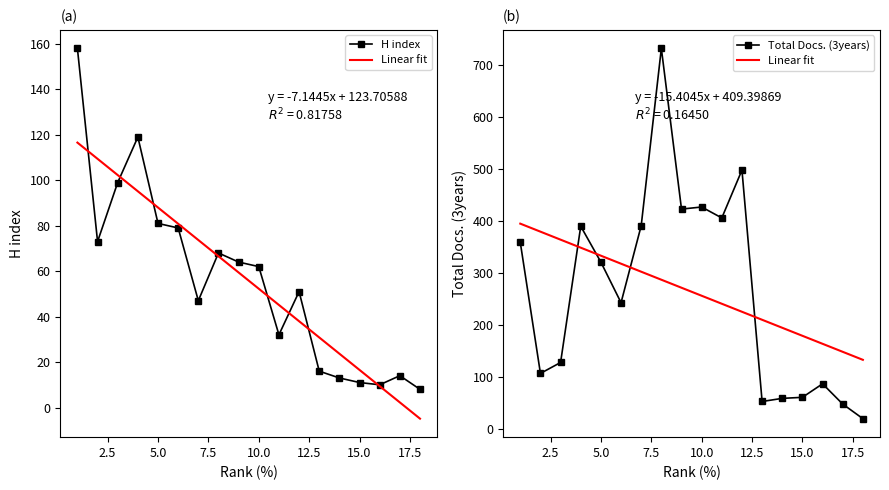

True or false: H index and Total Docs. (3years) cross at least once.

False